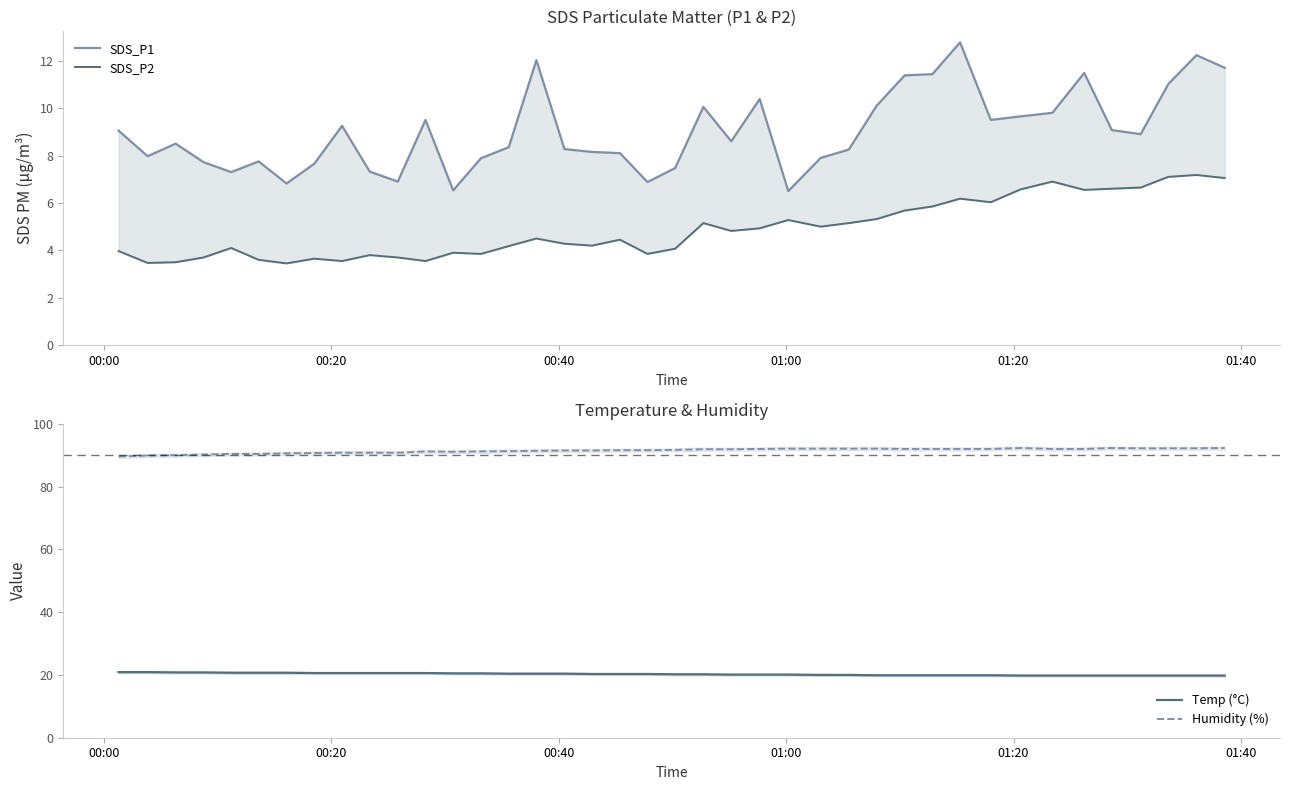

What is the maximum value for Humidity (%)?

92.3